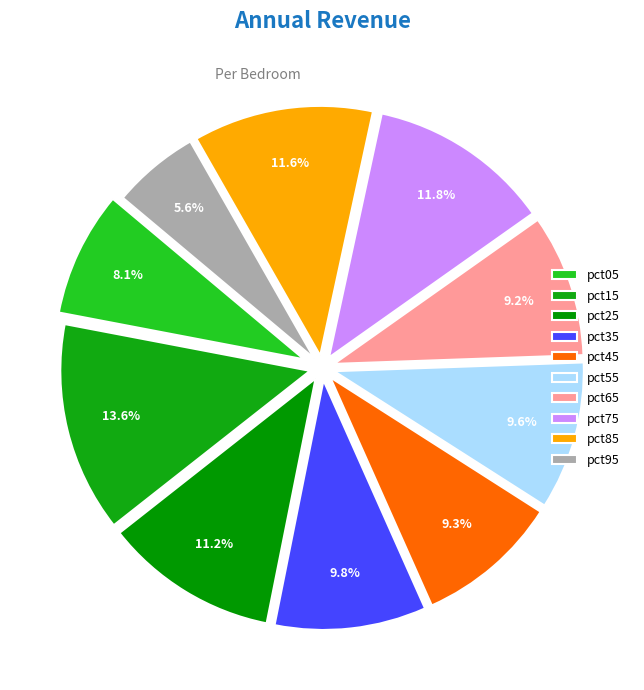

Which category has the biggest portion of the pie?

pct15